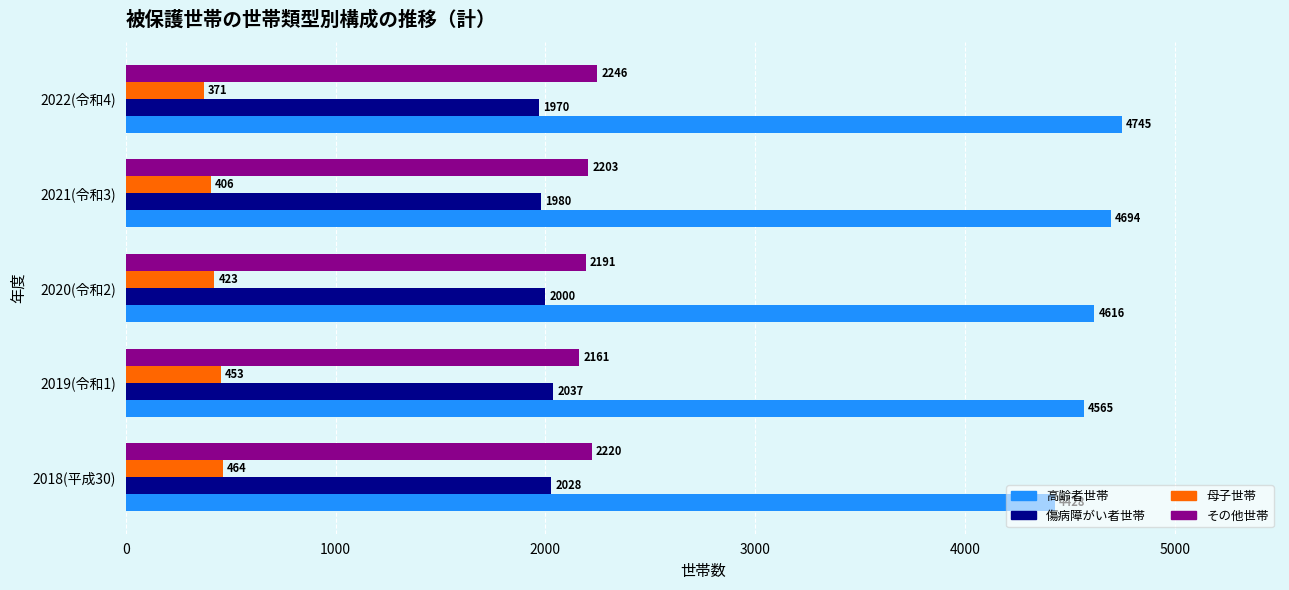

What is the spread (max minus min) of values at 2019(令和1)?

4112